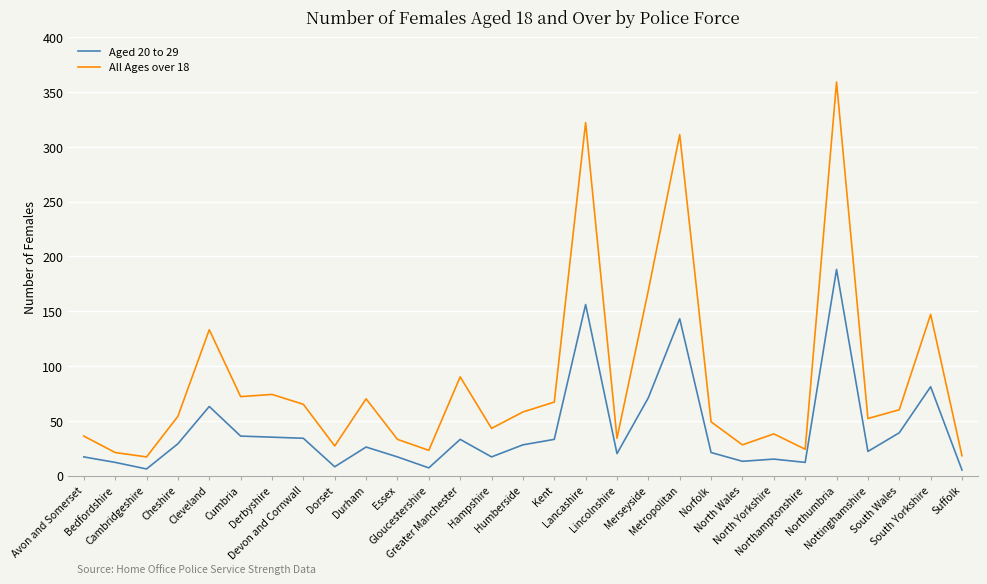

Which series has the largest total across all categories?

All Ages over 18